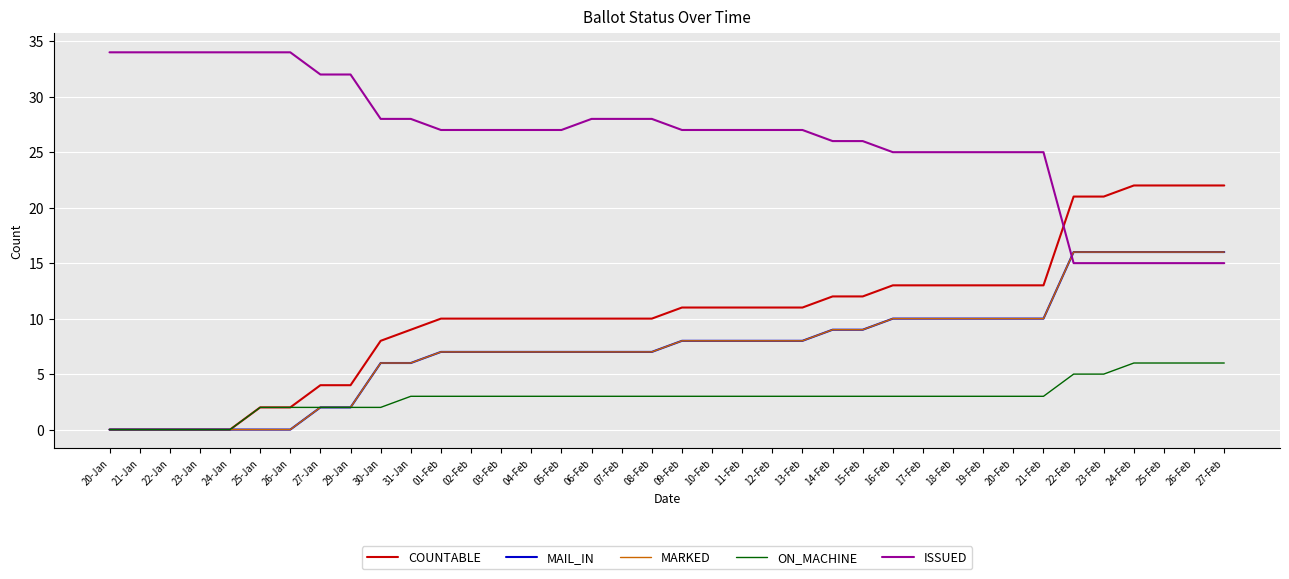

Is this an area chart (filled region under the line)?

No